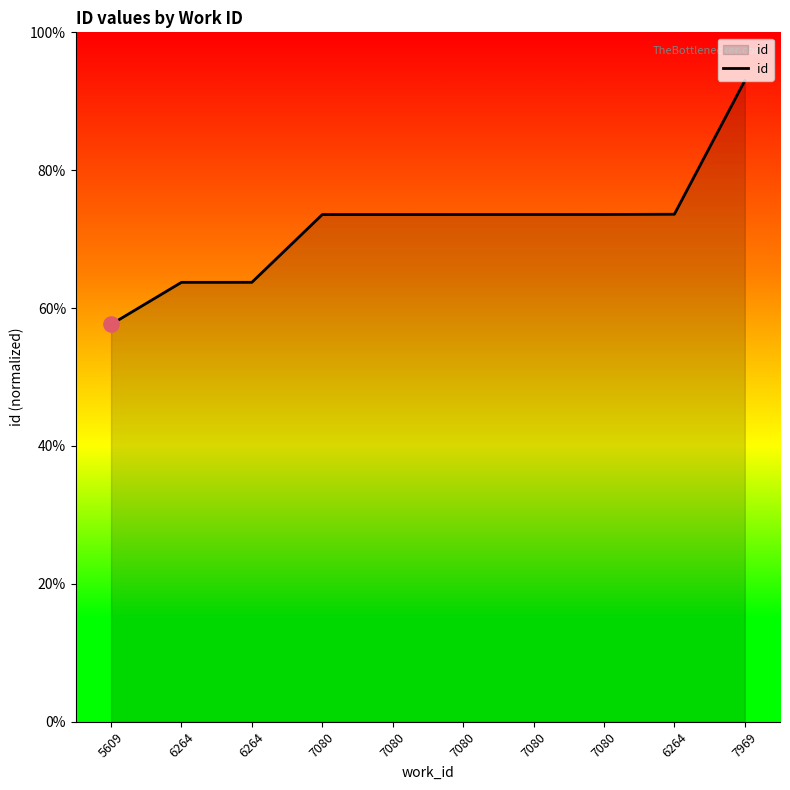

Between 7969 and 7080, which is larger?

7969